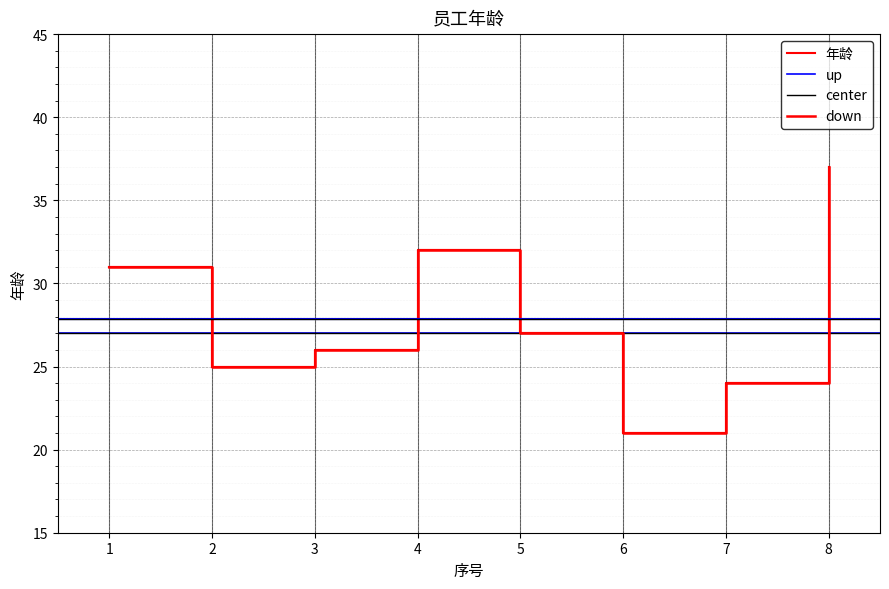

Which label corresponds to the smallest value in the chart?

6